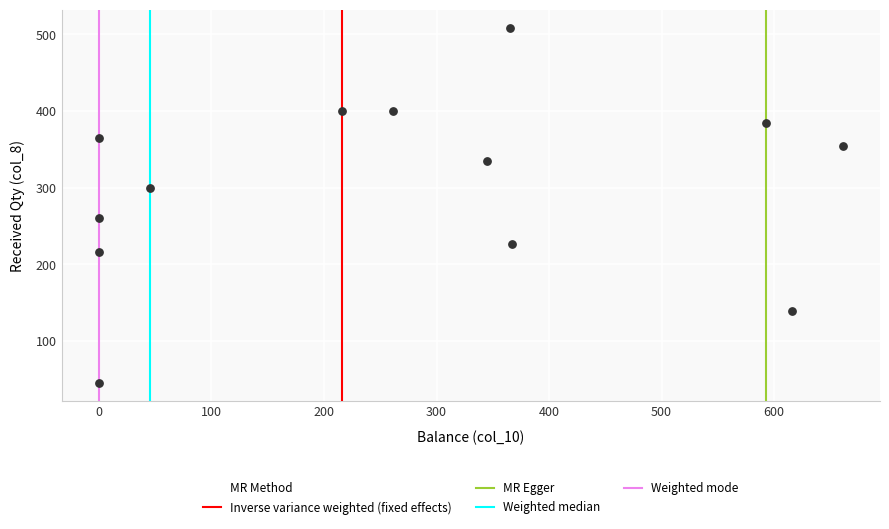

What is the range of Y values (max minus min)?

464